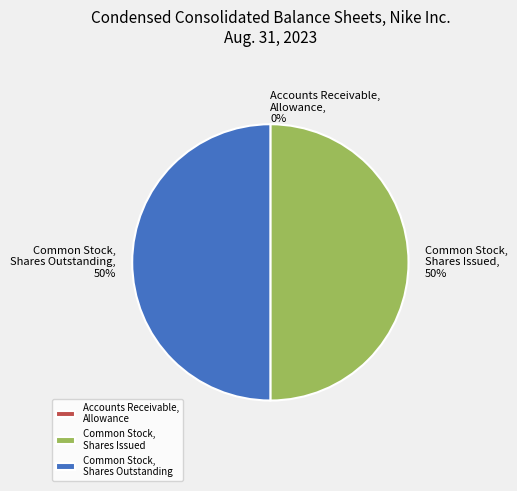

What is the ratio of the value at Common Stock, Shares Issued to the value at Common Stock, Shares Outstanding?

1.0